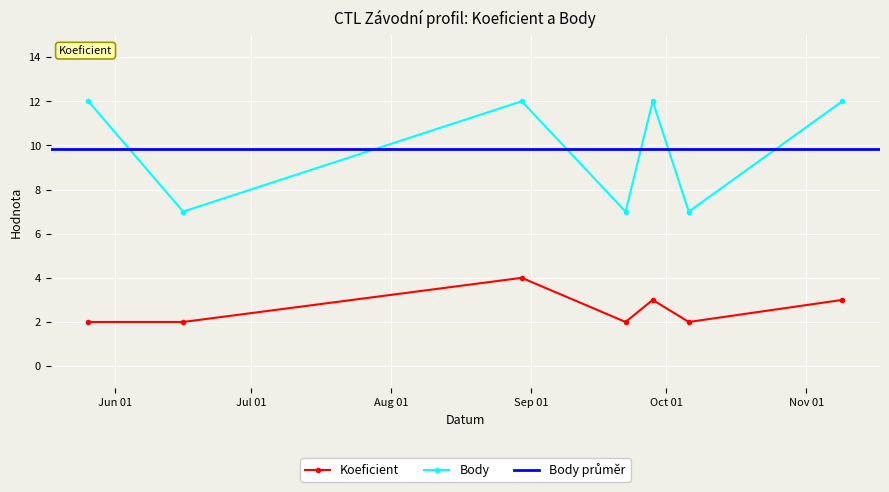

True or false: Body and Koeficient intersect in this chart.

False